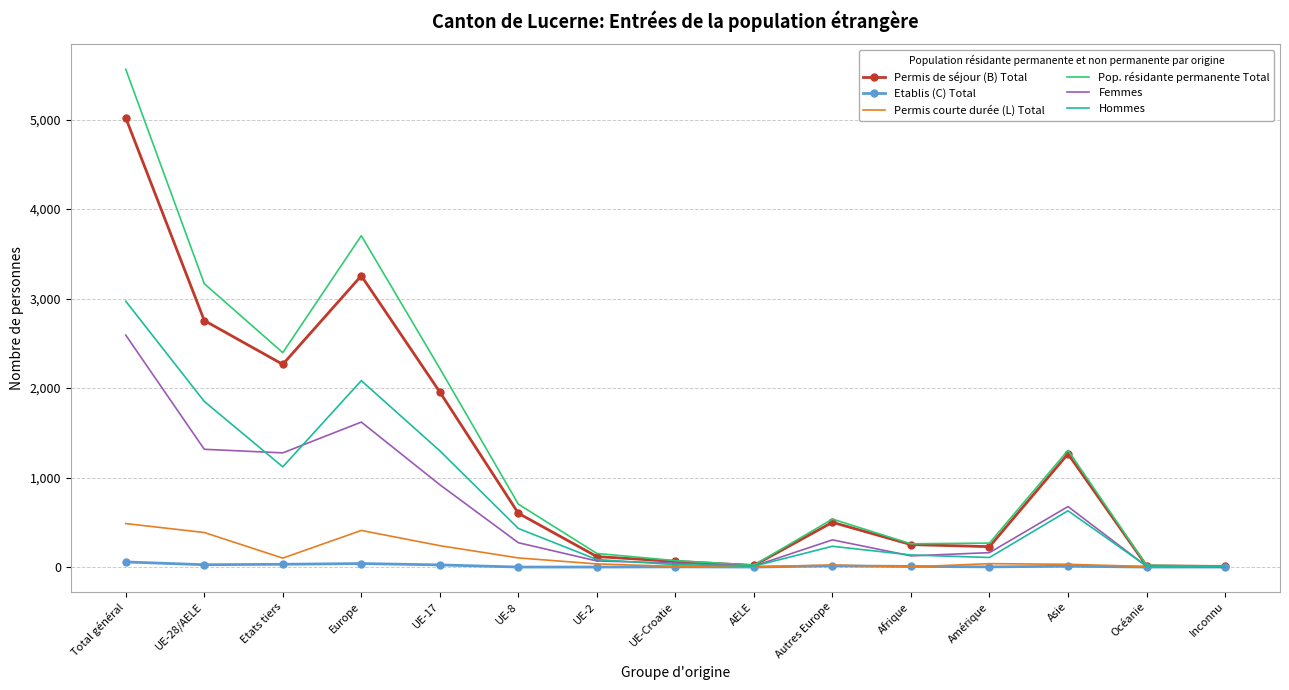

At which label is Hommes closest to 1488?

UE-17